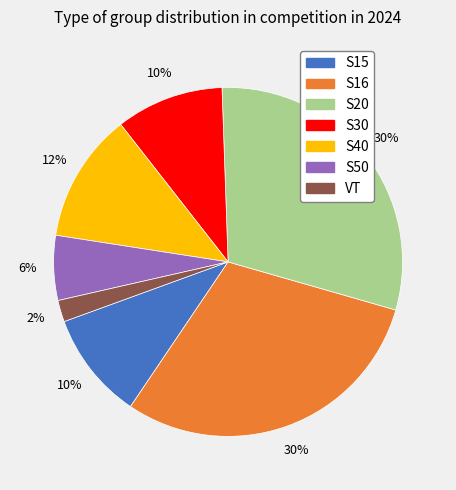

To the nearest percent, what percentage of the pie is S16?

30%